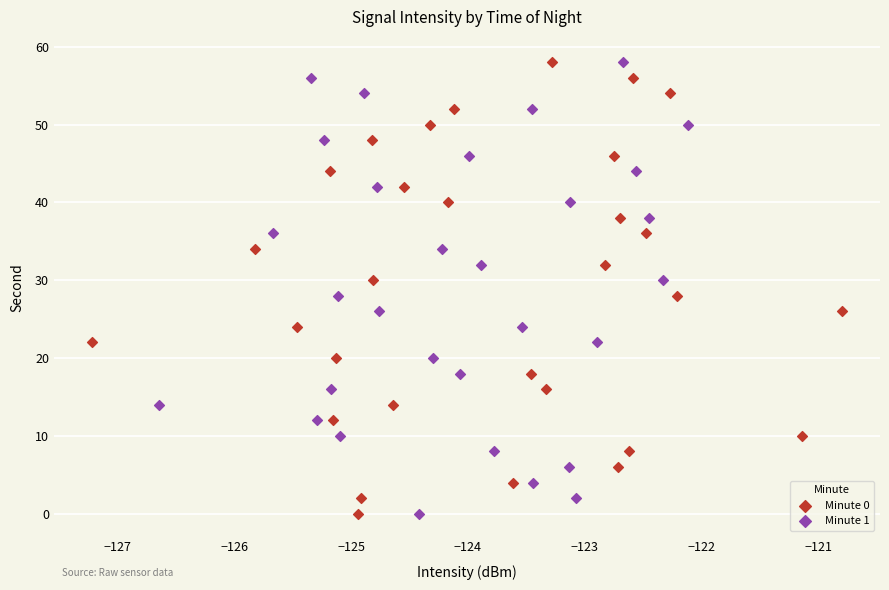

What are all the series names shown in the legend?

Minute 0, Minute 1